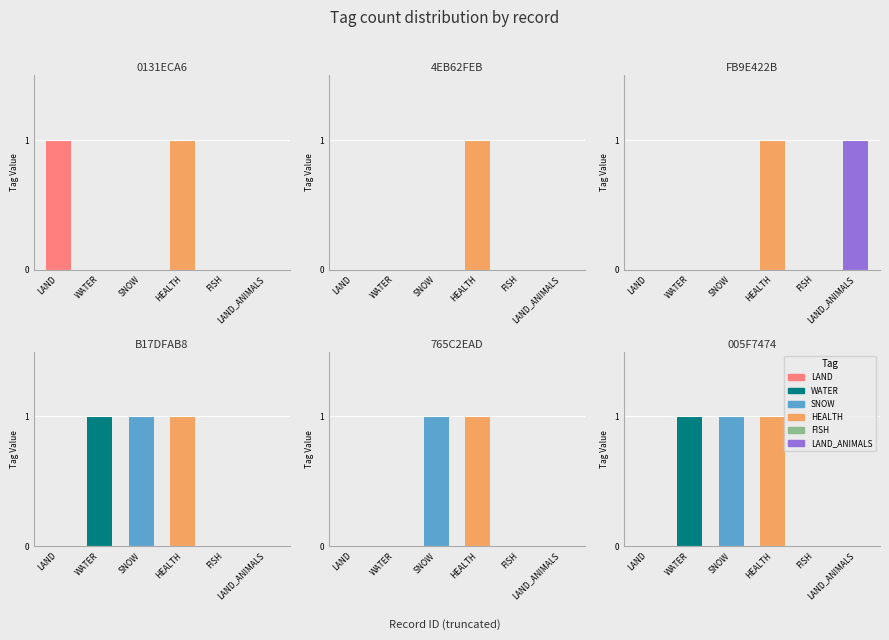

Where is LAND_ANIMALS nearest to the value 0?

0131ECA6